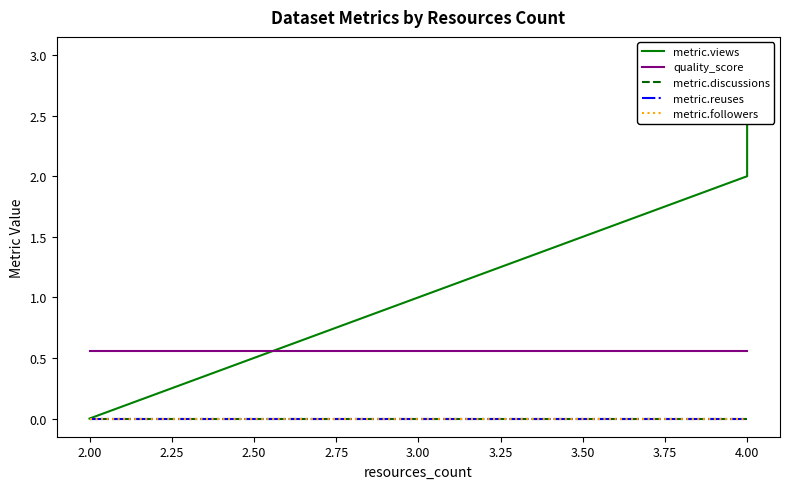

Which series has the largest total across all categories?

metric.views